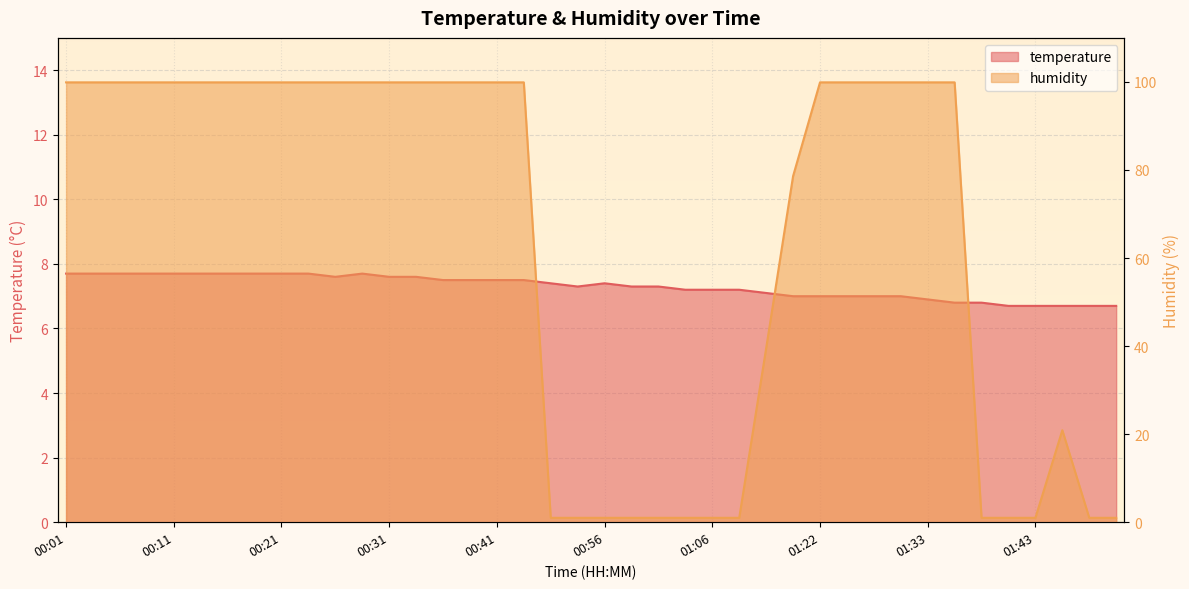

How many data points in temperature are less than 7?

8